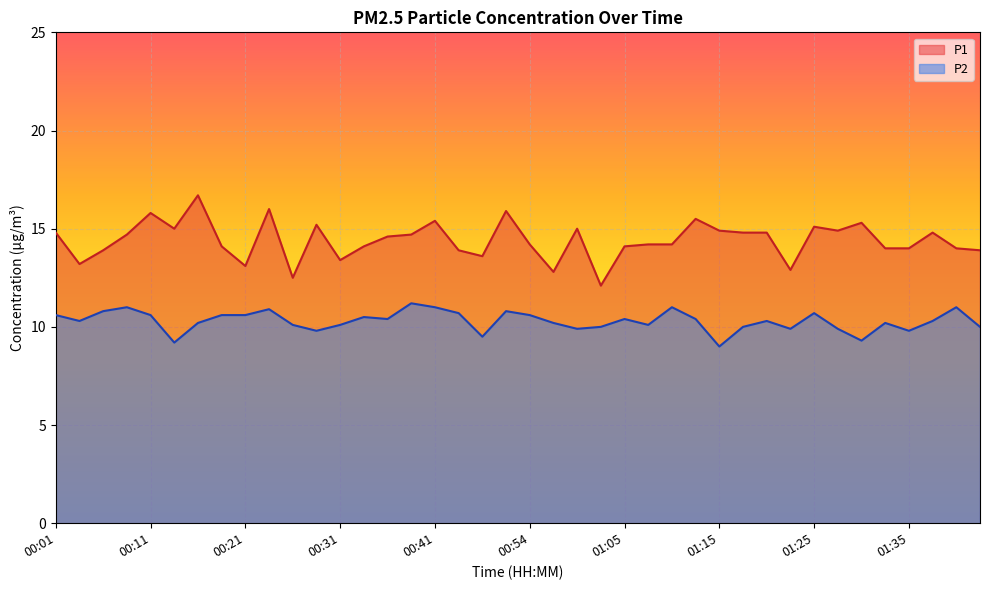

At how many categories does at least one series exceed 9?

40